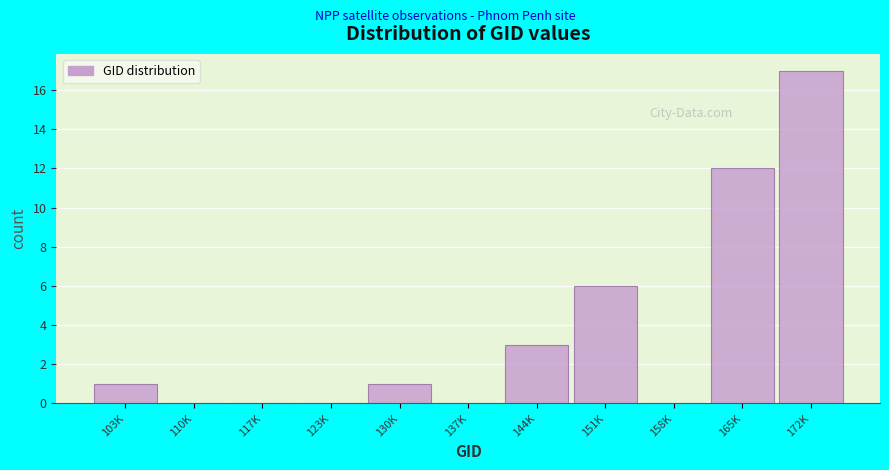

Reading left to right, transcribe all the data shown in this chart.

103K=1	110K=0	117K=0	123K=0	130K=1	137K=0	144K=3	151K=6	158K=0	165K=12	172K=17